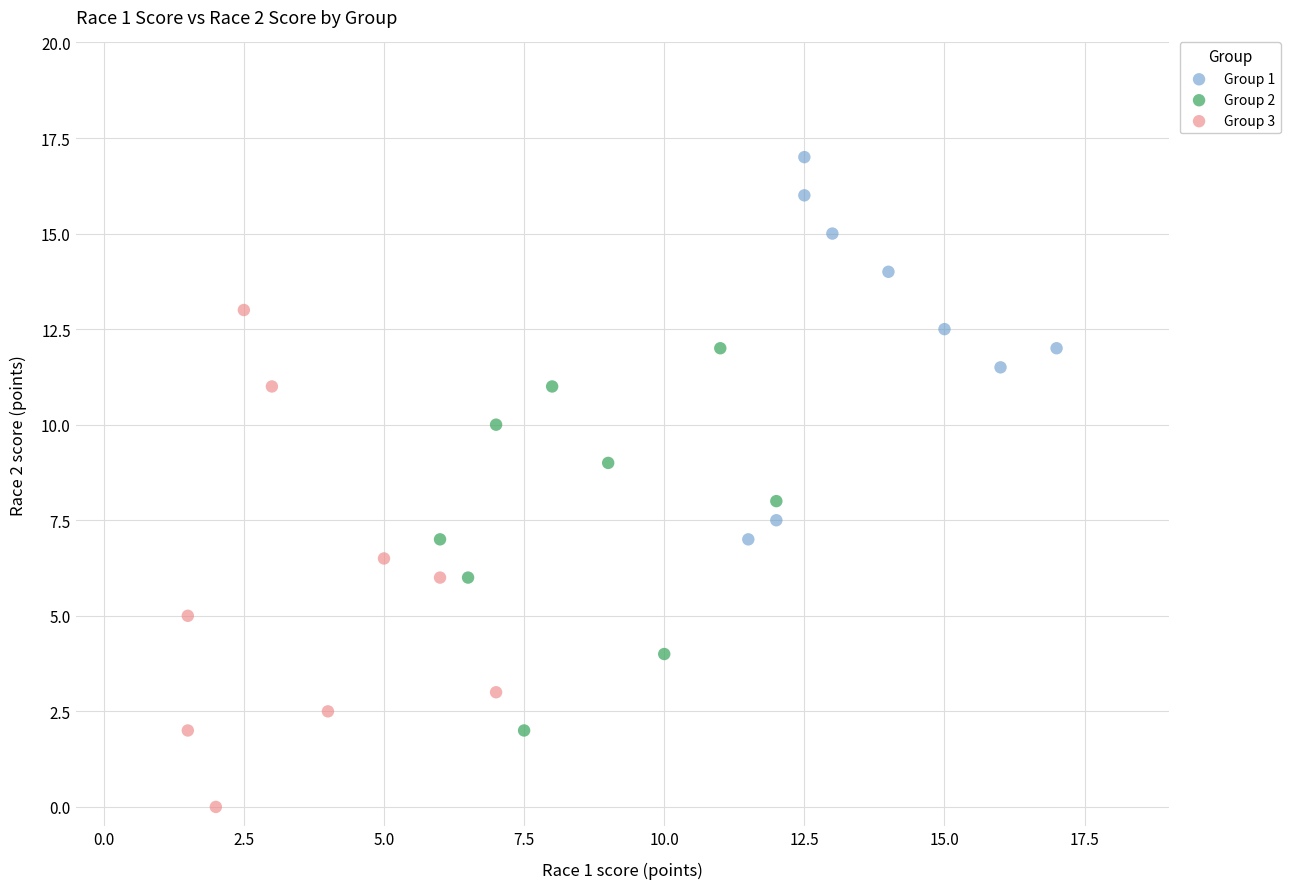

Which series contains the highest Y value?

Group 1